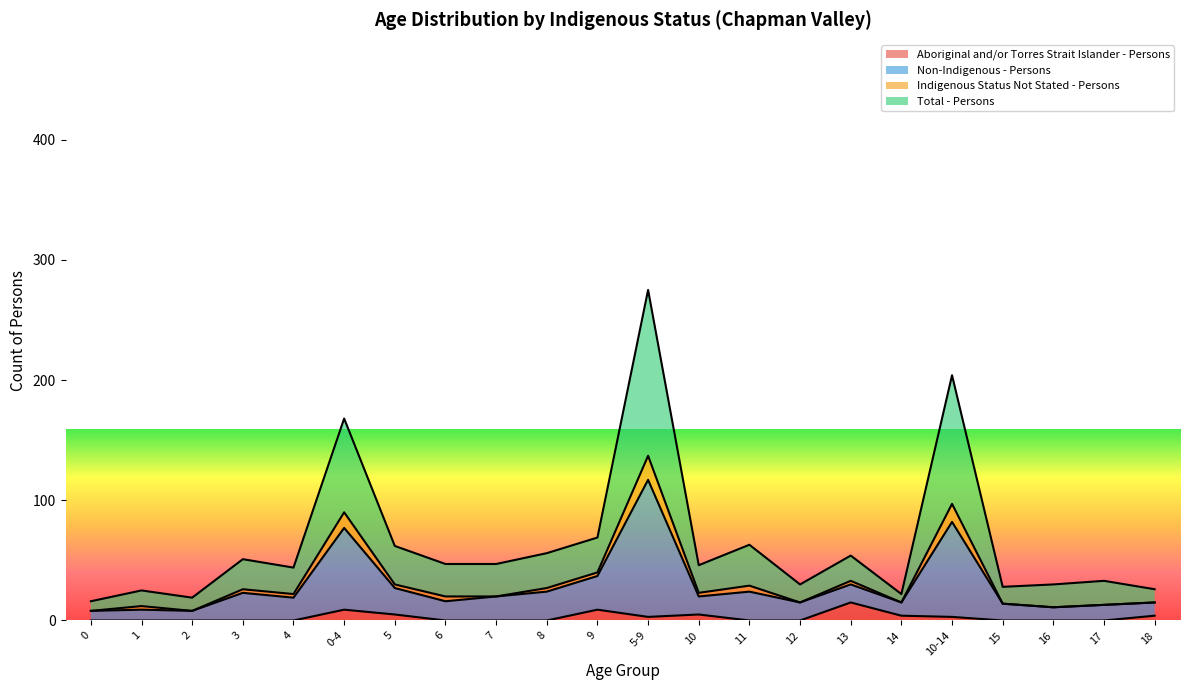

What are all the series names shown in the legend?

Aboriginal and/or Torres Strait Islander - Persons, Non-Indigenous - Persons, Indigenous Status Not Stated - Persons, Total - Persons